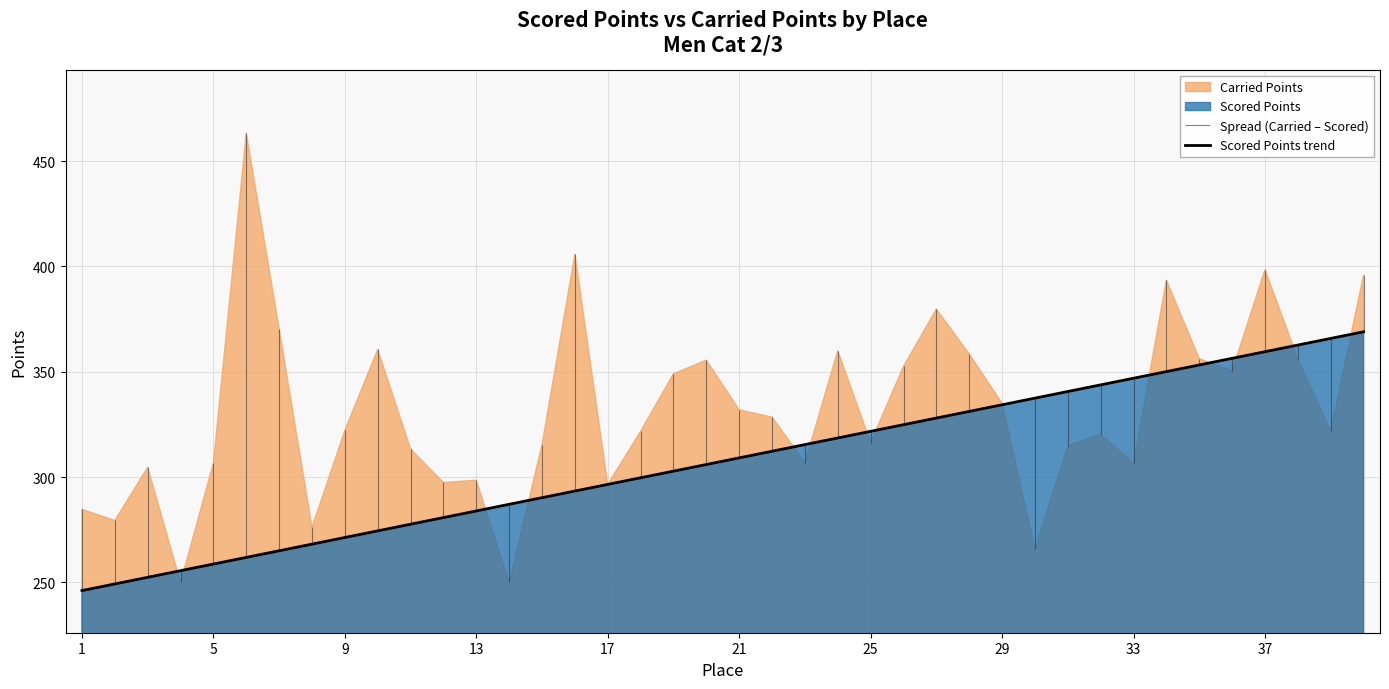

At which label does Scored Points reach its minimum?

1